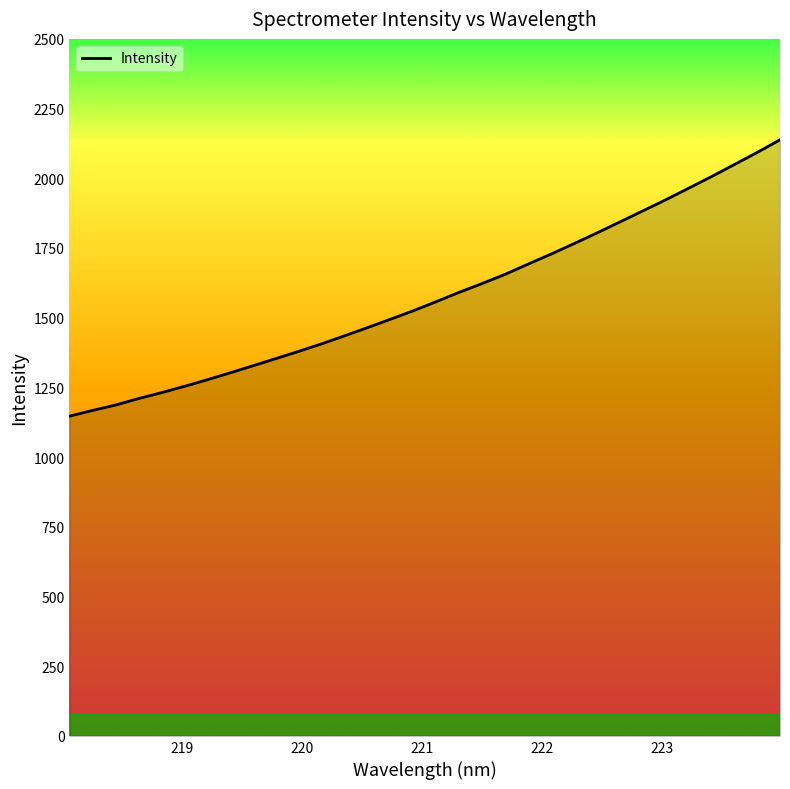

What is the minimum value shown in the chart?

1146.8